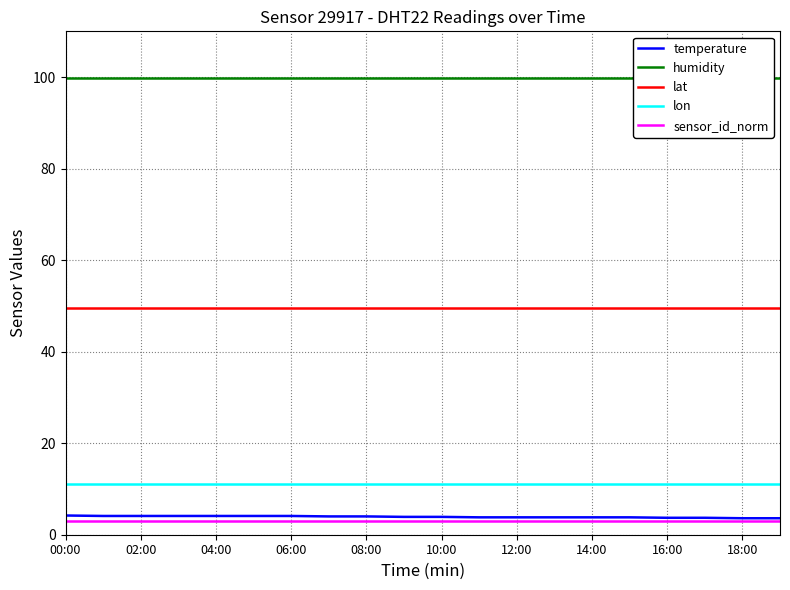

True or false: lon has a value of 6.9 at 02:00.

False